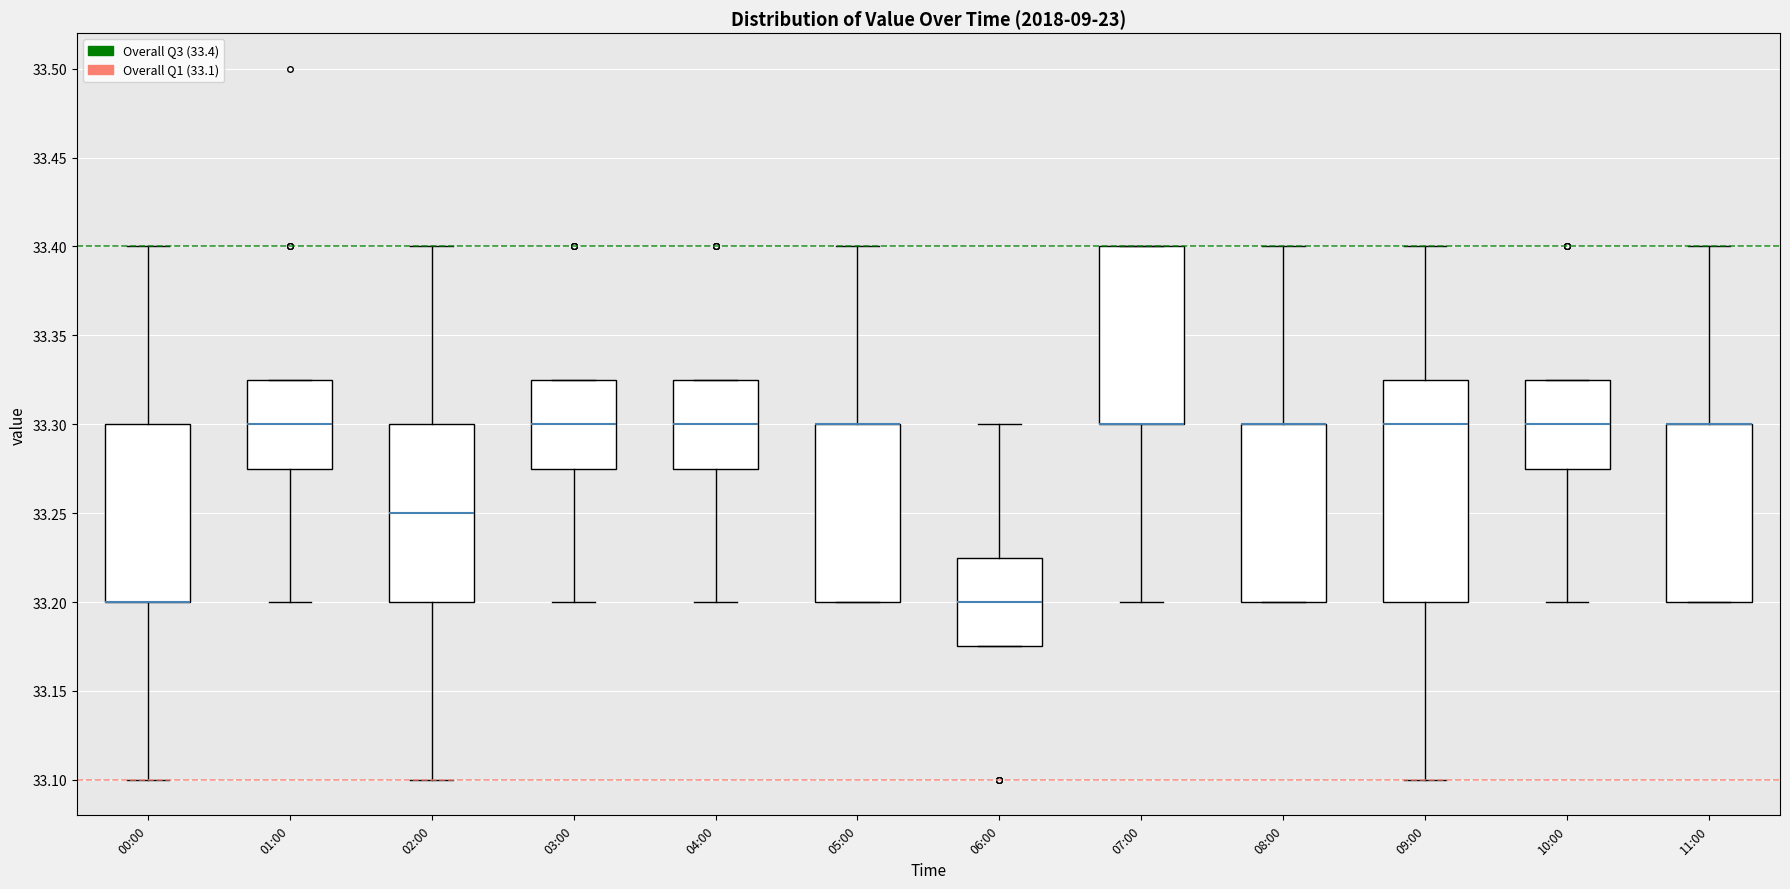

Where is the upper edge of the box for 04:00 on the y-axis? The values are not printed on the chart, so give them approximately, as read against the axis.

33.325